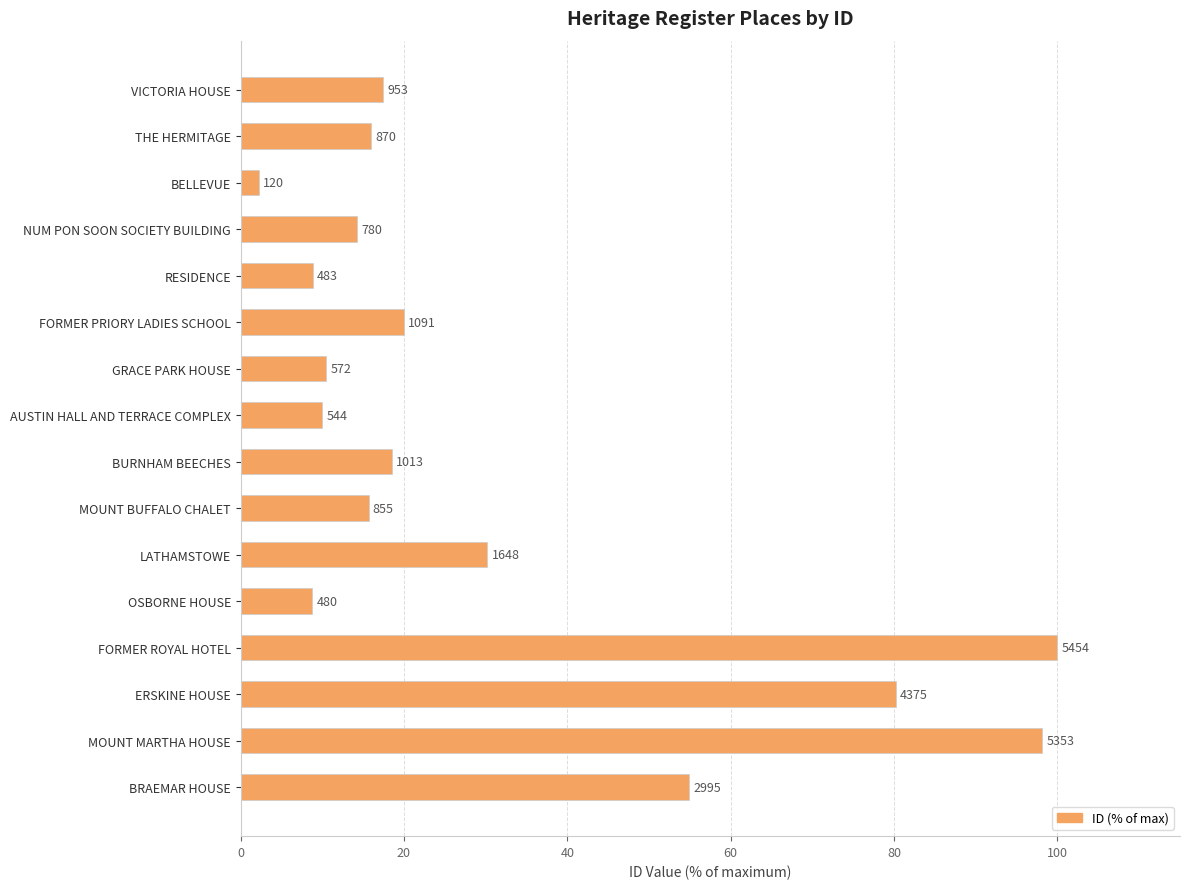

How many bars are there in total?

16